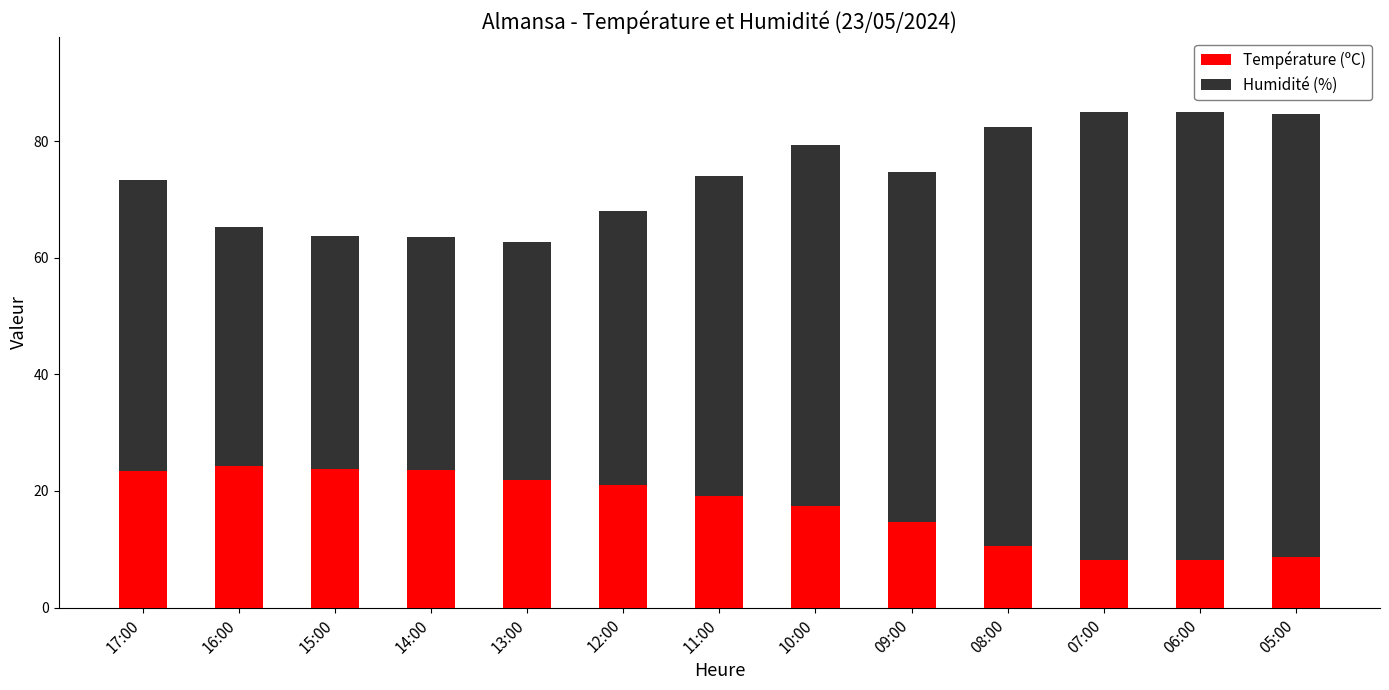

What is the difference between the second highest and second lowest values in the Température (ºC) series?

15.6